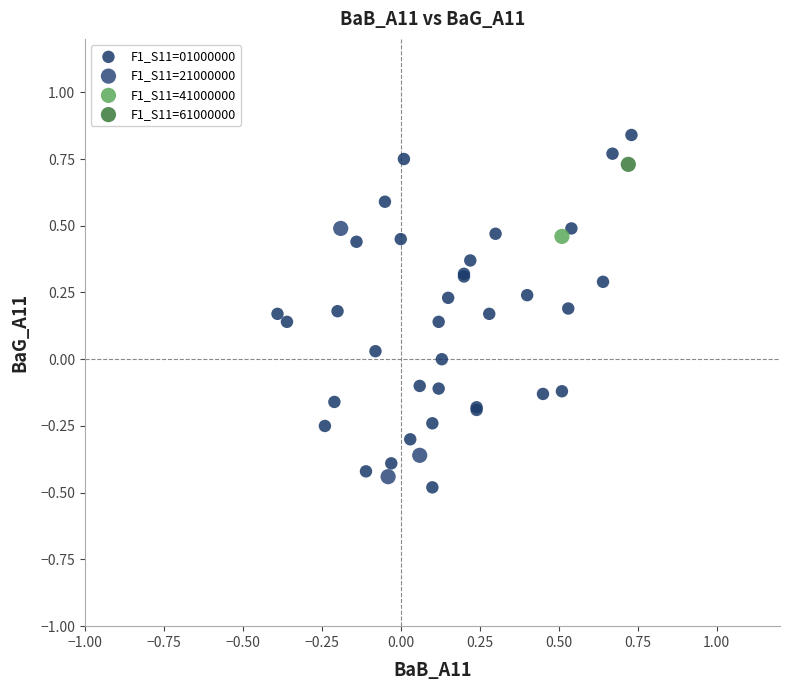

Which series contains the highest Y value?

F1_S11=01000000